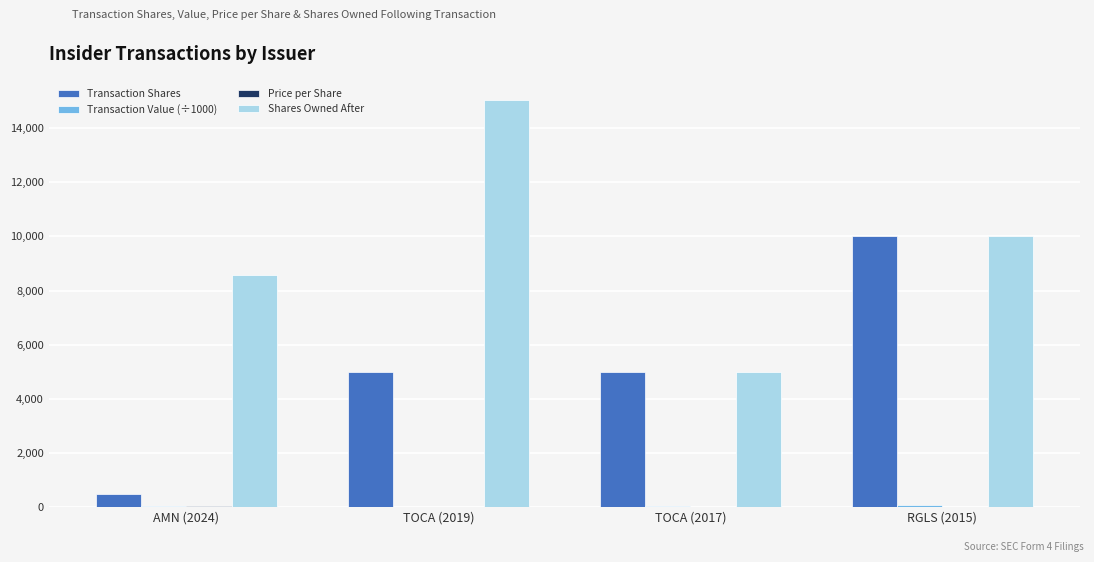

At which category does the chart reach its peak across all series?

TOCA (2019)